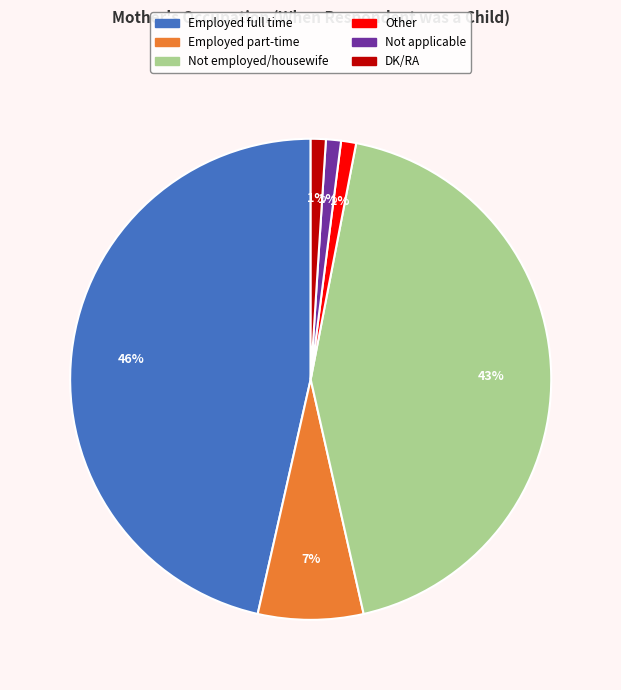

Which slice is the largest?

Employed full time